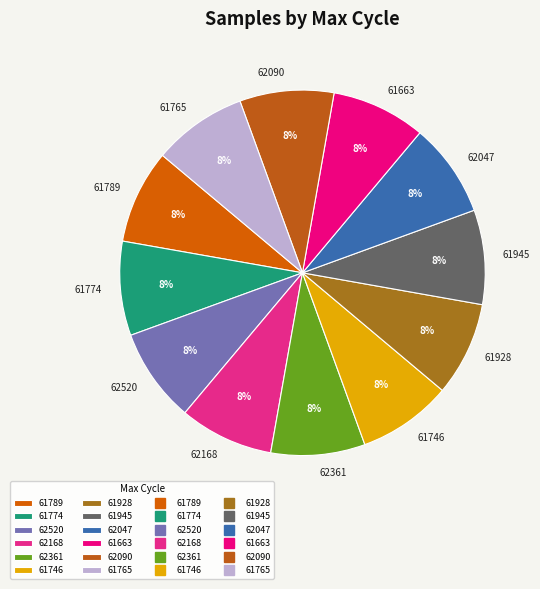

Do 62361 and 61945 together represent more than half of the pie?

No